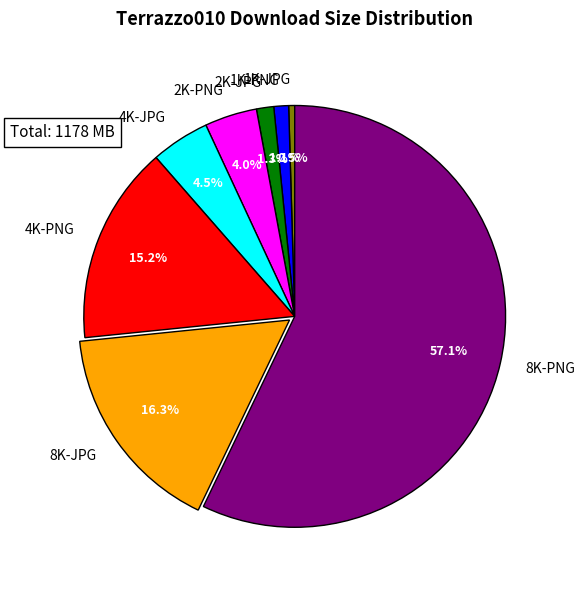

What percentage is the 1K-PNG slice, to the nearest percent?

1%